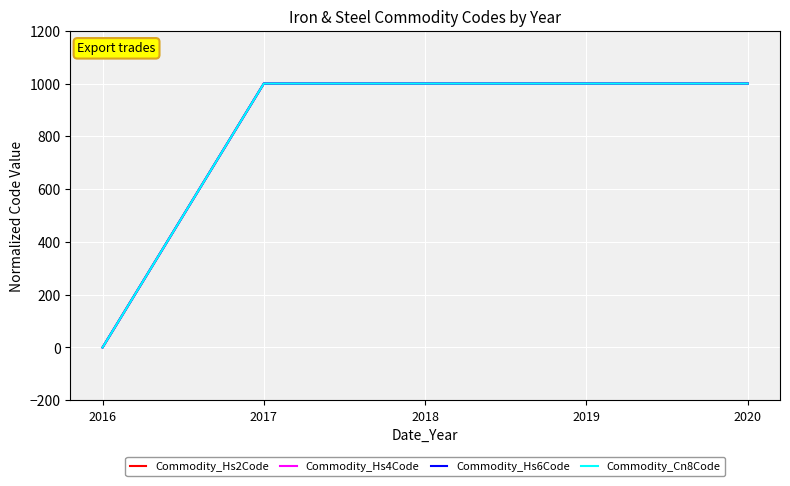

Does the chart have visible grid lines?

Yes